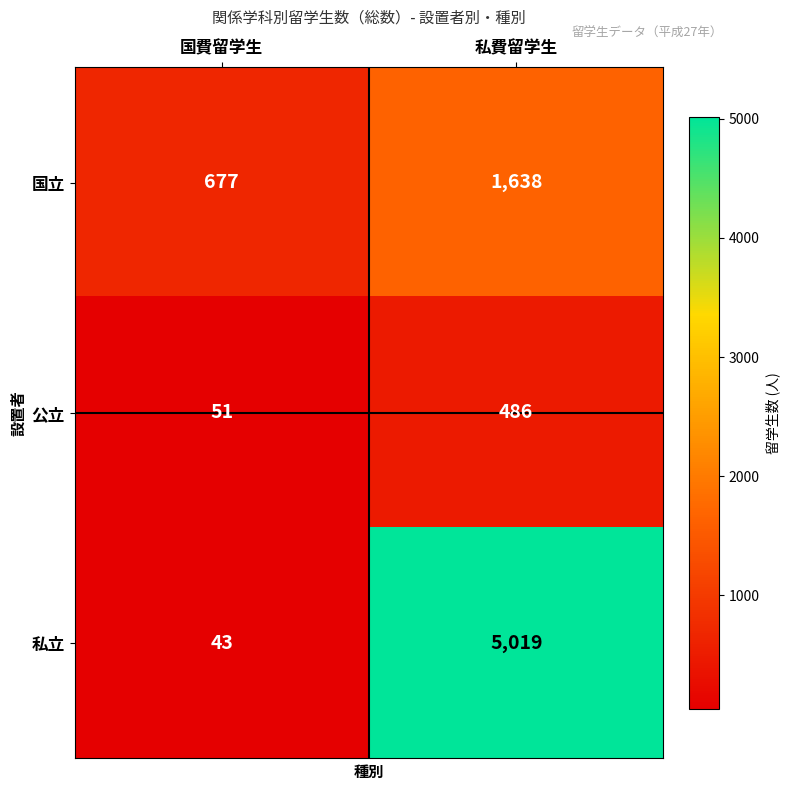

Which series has the largest range (max minus min)?

私立